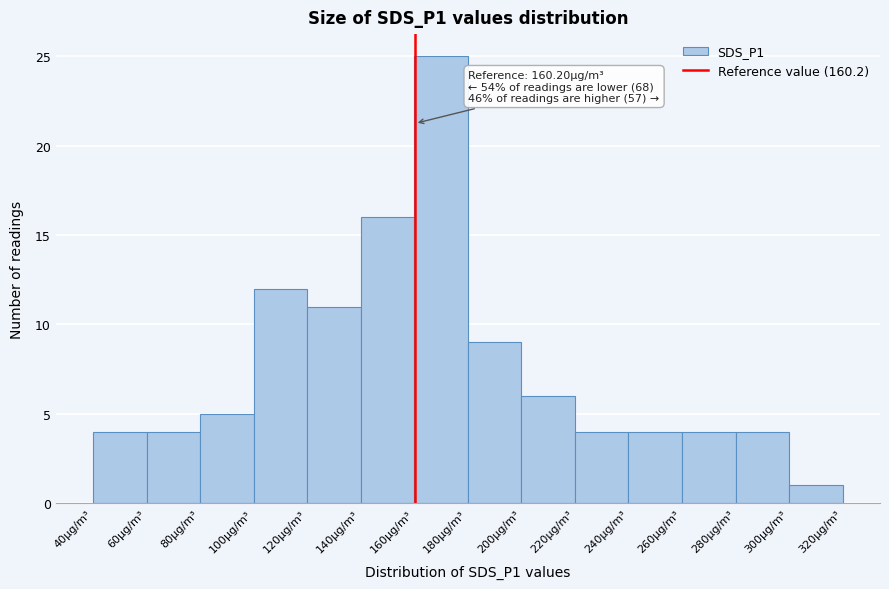

Which range on the x-axis has the tallest bar?

160 to 180